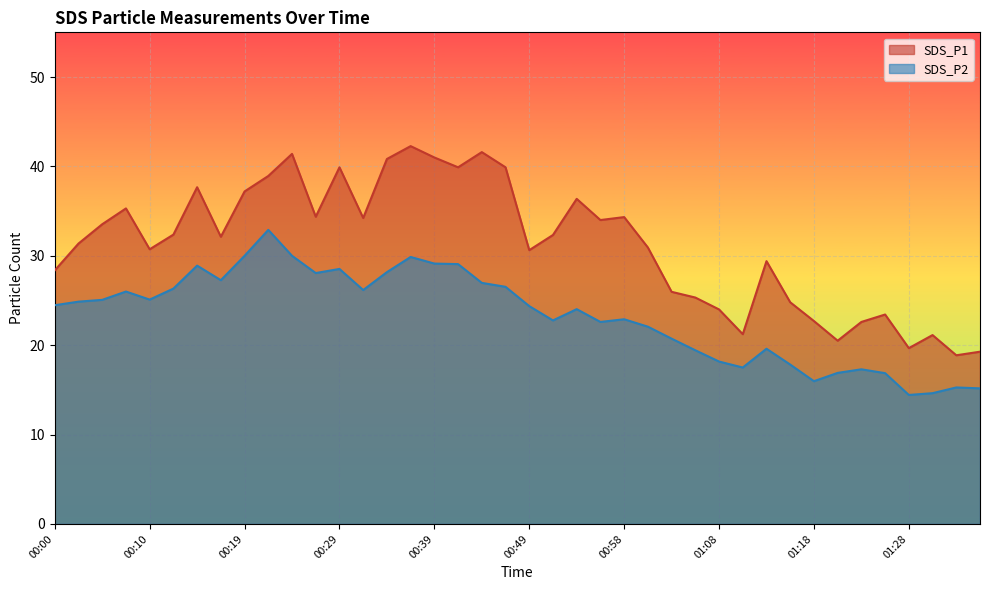

Where is SDS_P2 nearest to the value 23?

00:58